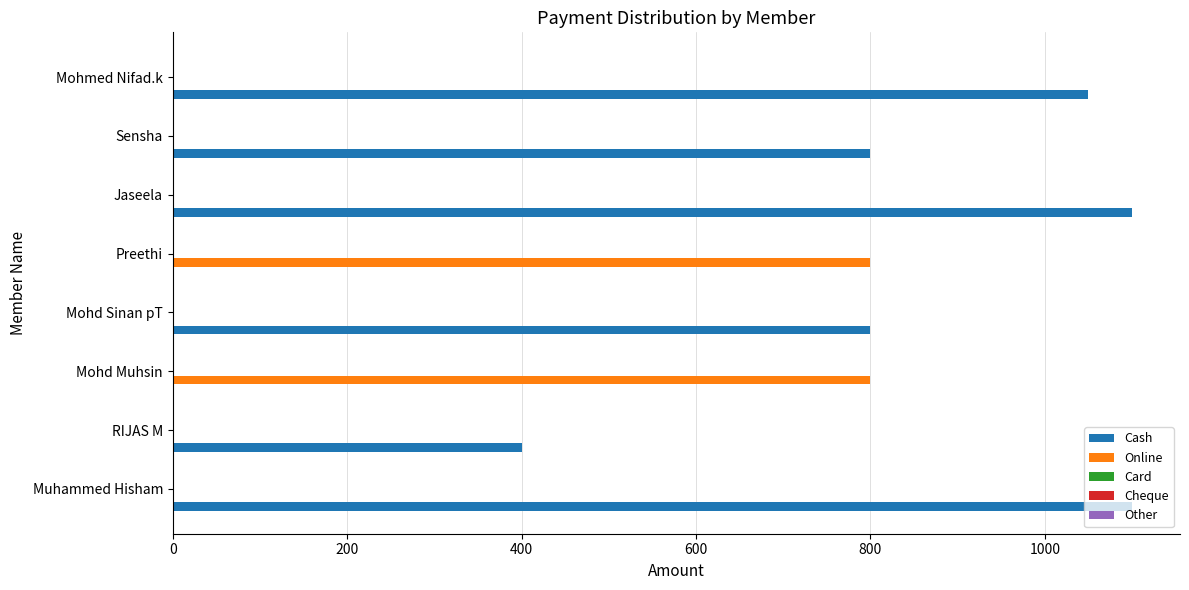

Is the value of Online at Mohd Muhsin greater than the value of Cash at RIJAS M?

Yes